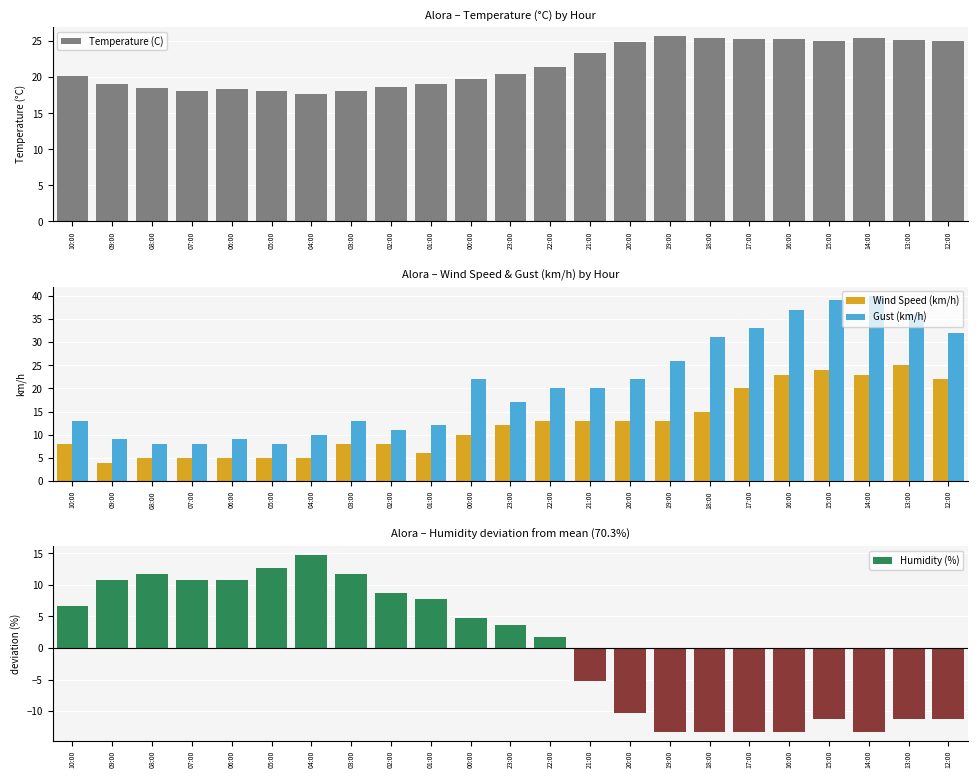

What are all the series names shown in the legend?

Temperature (C), Wind Speed (km/h), Gust (km/h), Humidity (%)